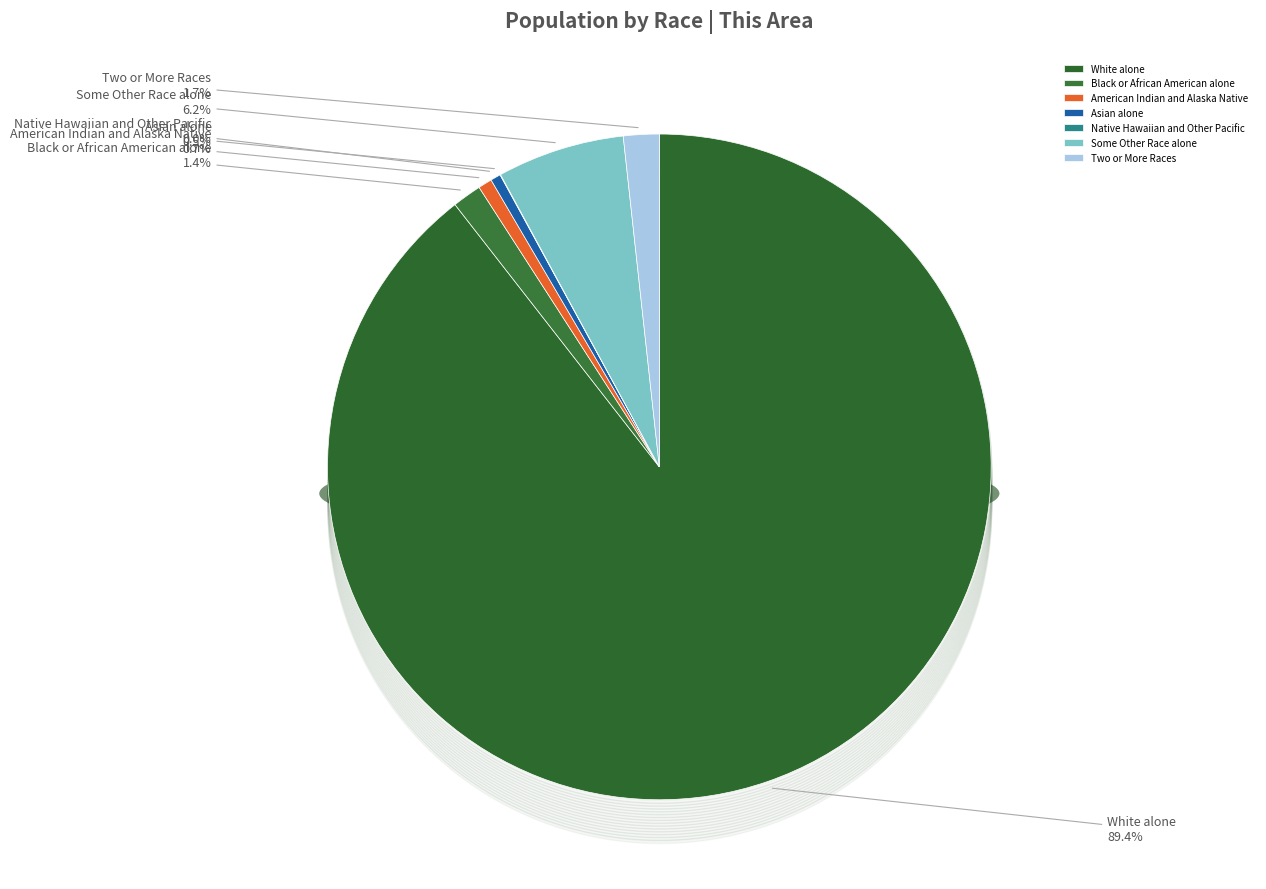

Rank the categories by value from highest to lowest.

White alone, Some Other Race alone, Two or More Races, Black or African American alone, American Indian and Alaska Native, Asian alone, Native Hawaiian and Other Pacific